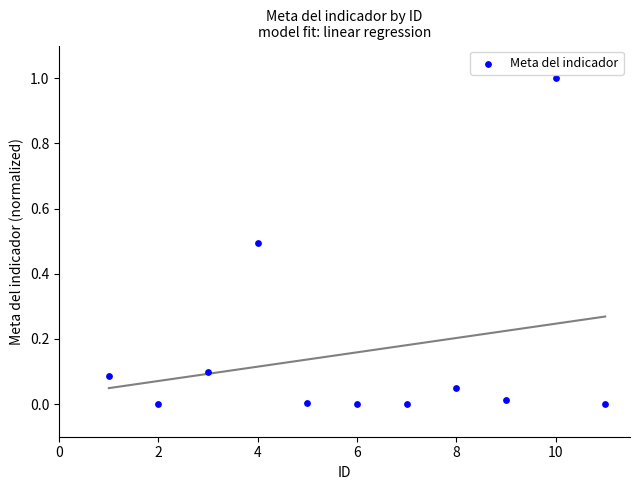

What is the average X value?

6.0